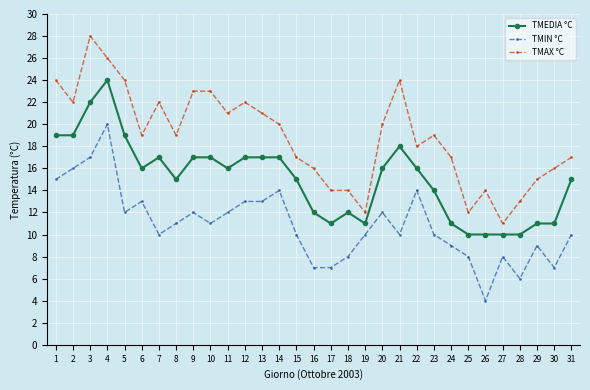

Does the chart display data point markers on the line(s)?

Yes